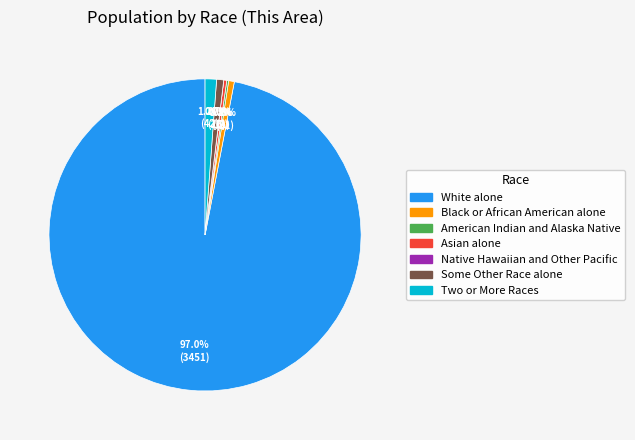

What percentage do Black or African American alone and White alone together represent?

97.6%